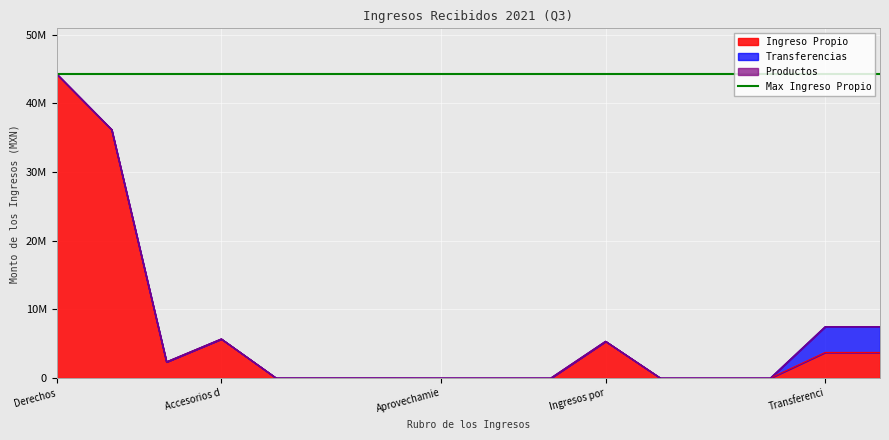

True or false: Productos has more than 1 interior local peaks.

False